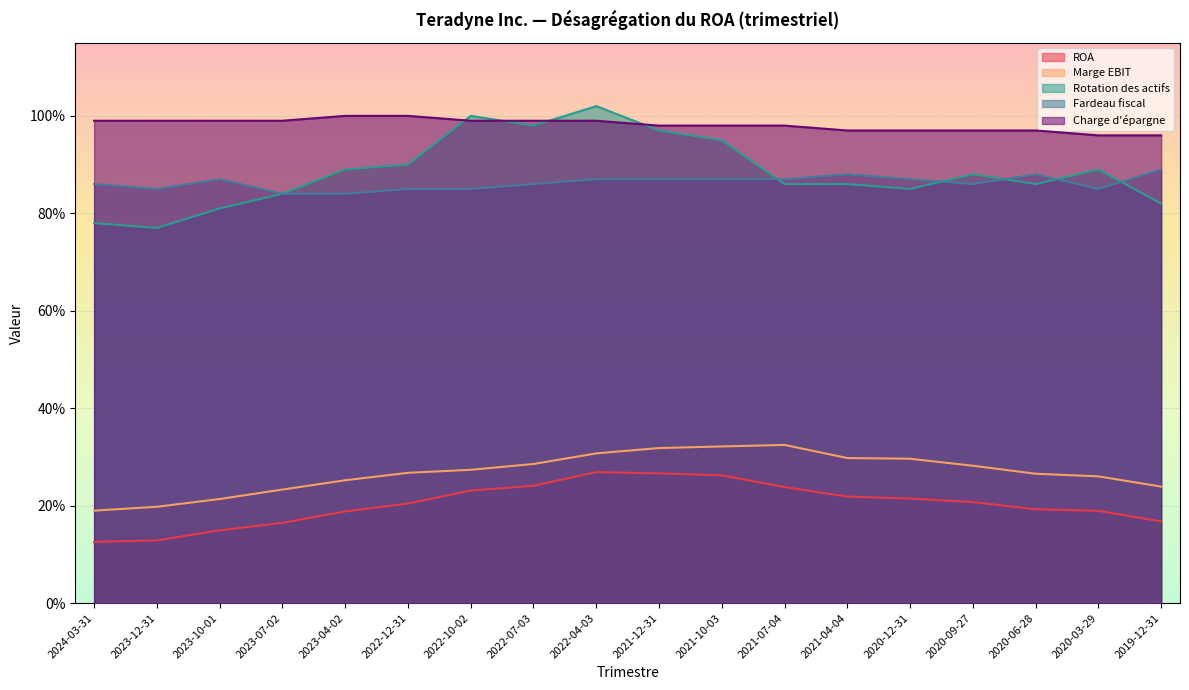

At which category does the chart reach its minimum across all series?

2024-03-31